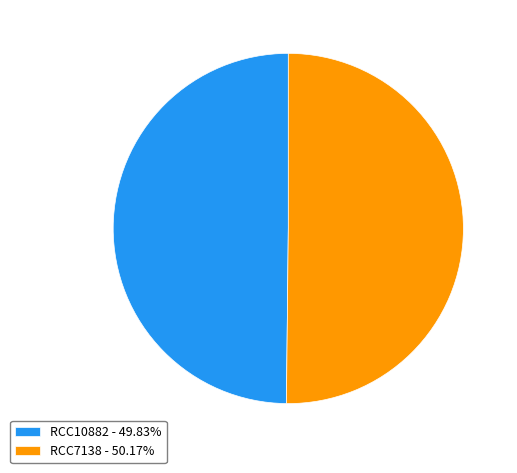

Combined, do RCC7138 - 50.17% and RCC10882 - 49.83% account for over 50%?

Yes